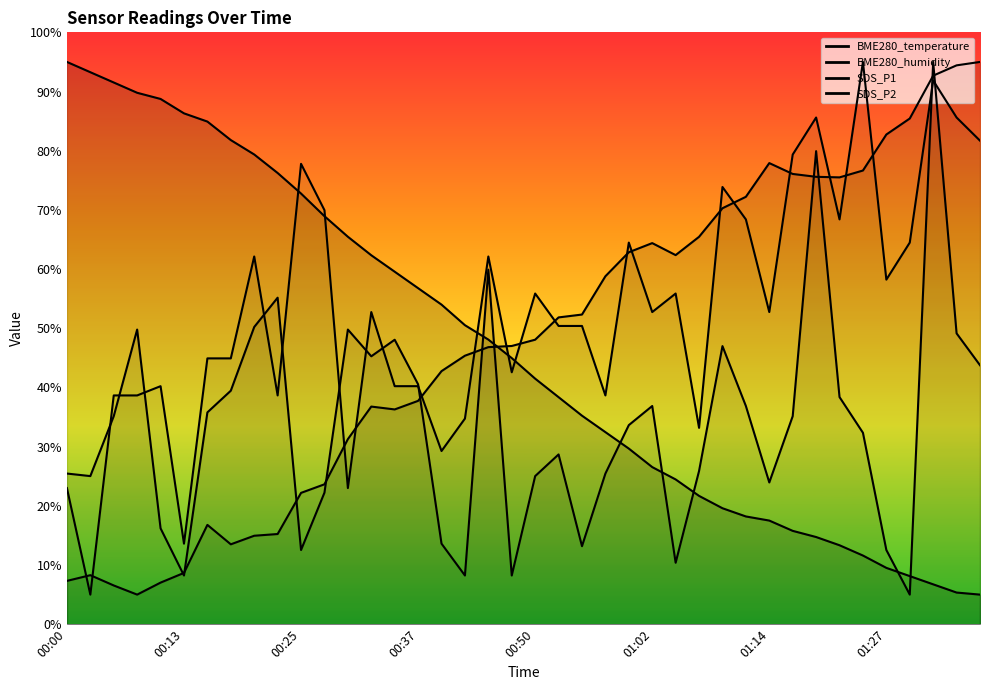

What is the label of the 37th point from the left?

01:29